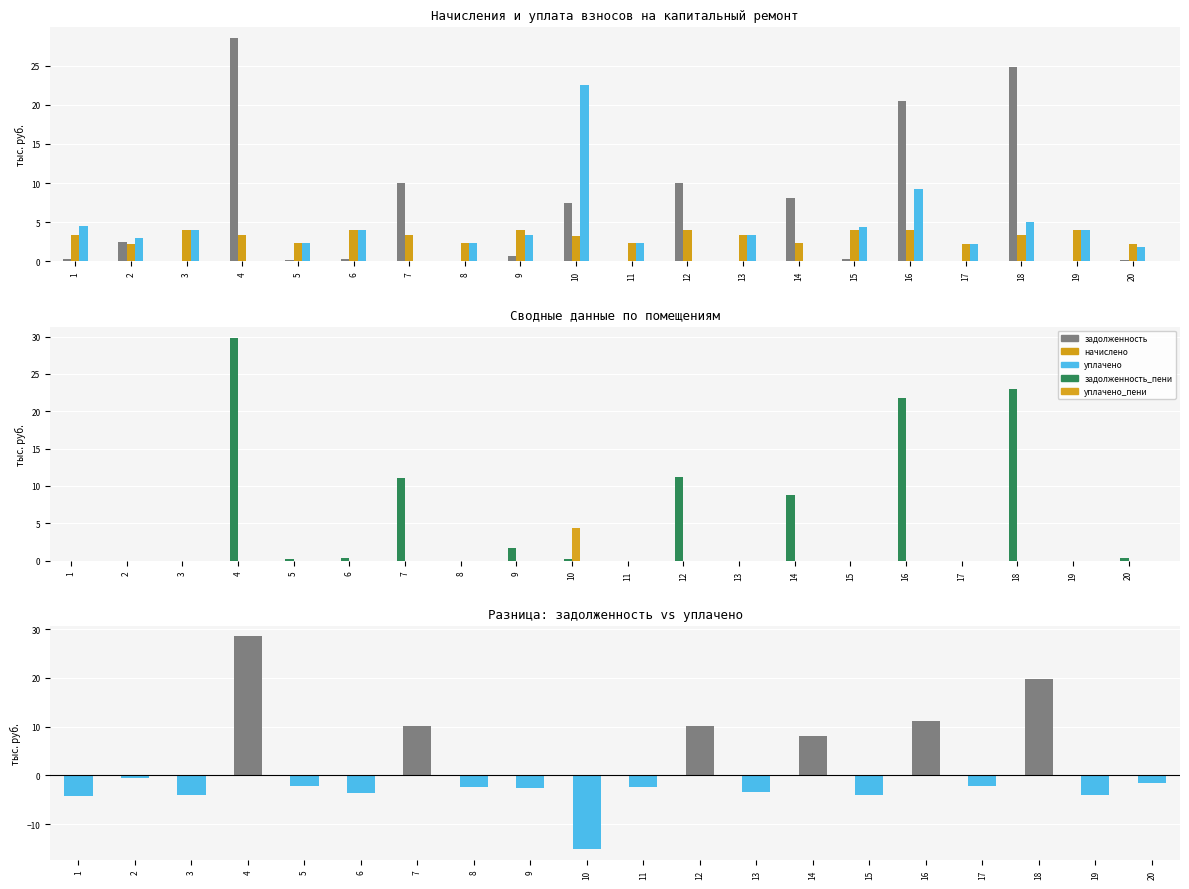

Which series has the widest spread of values?

разница (задолженность − уплачено)